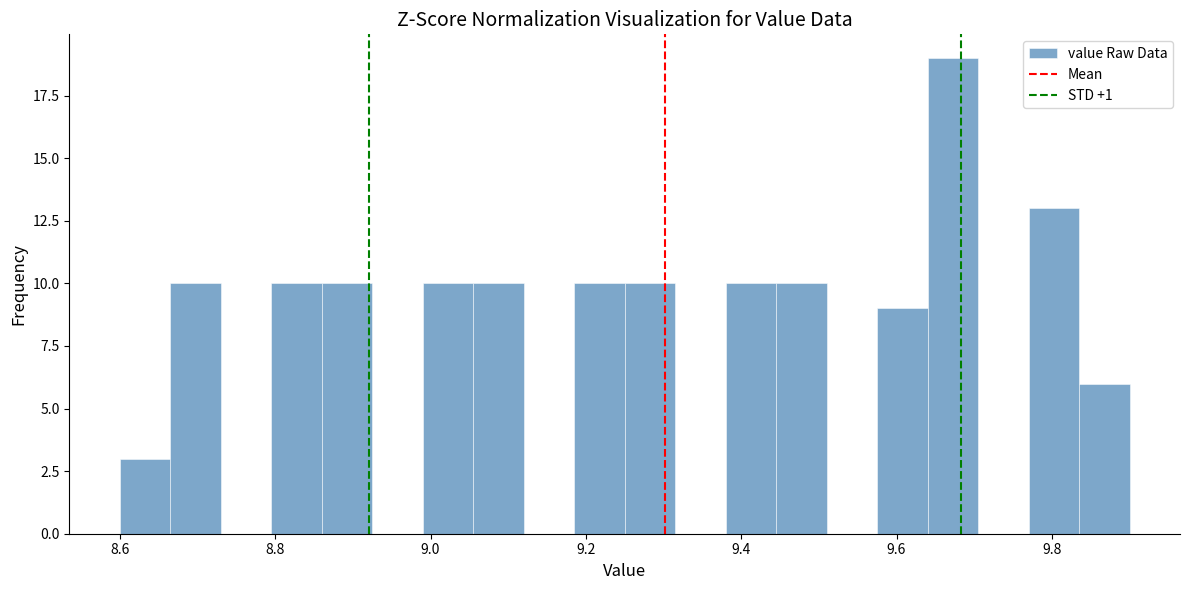

Around what value on the x-axis is the tallest bar? Give the approximate position of its centre, as read against the axis.

9.68